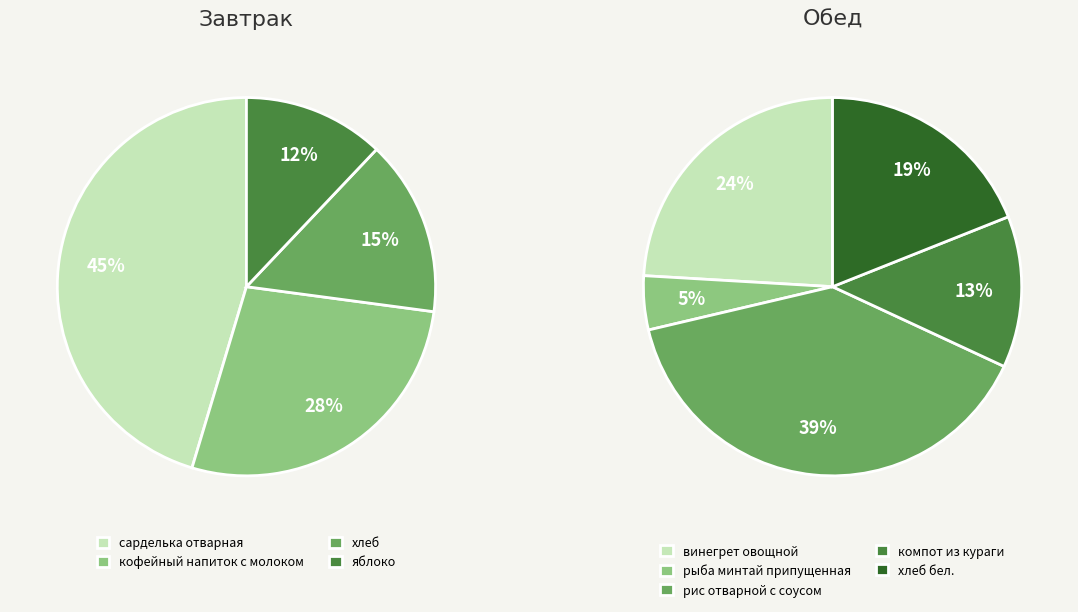

Does винегрет овощной account for over 50% of the chart?

No